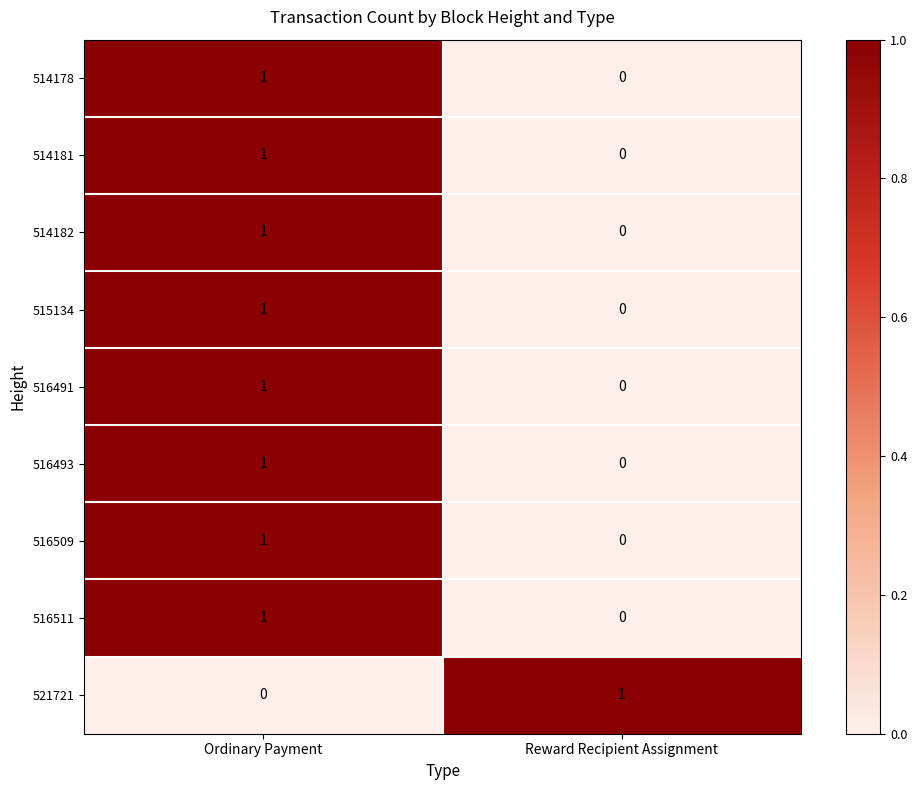

Which category has the lowest value in the 515134 series?

Reward Recipient Assignment